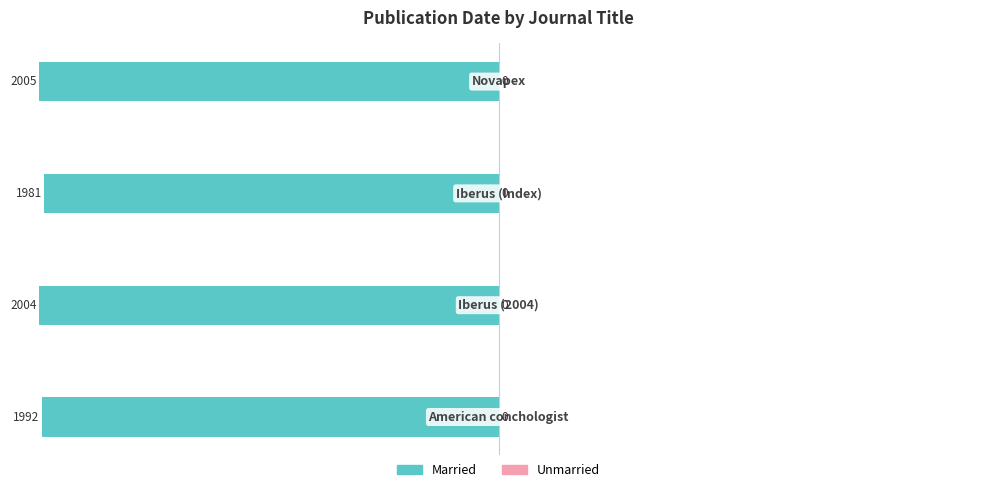

How many bars are there in total?

4